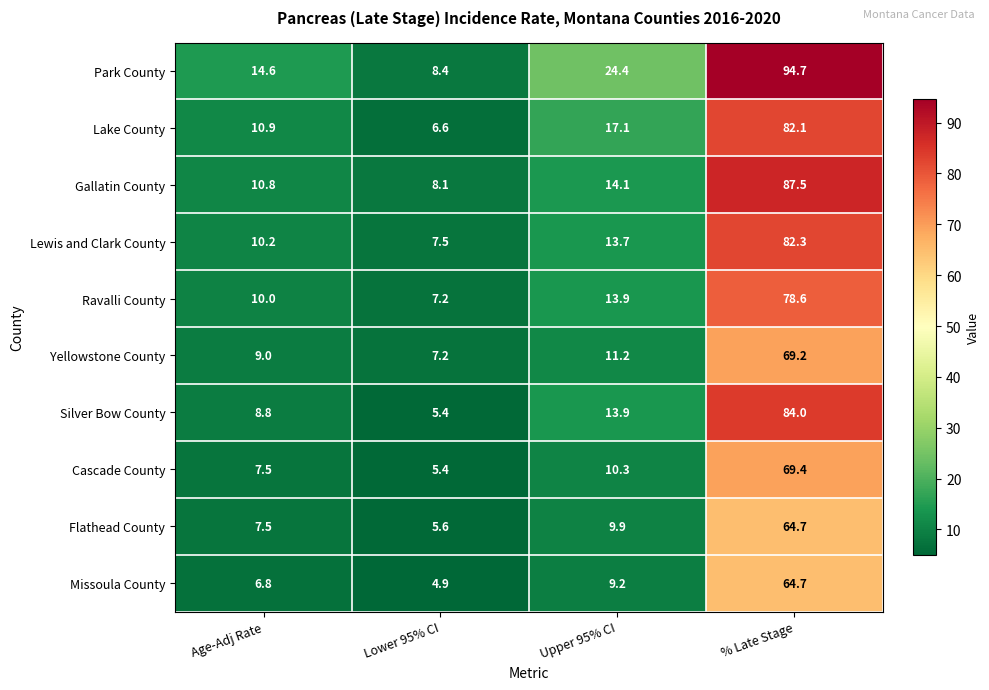

At which category does the chart reach its peak across all series?

% Late Stage